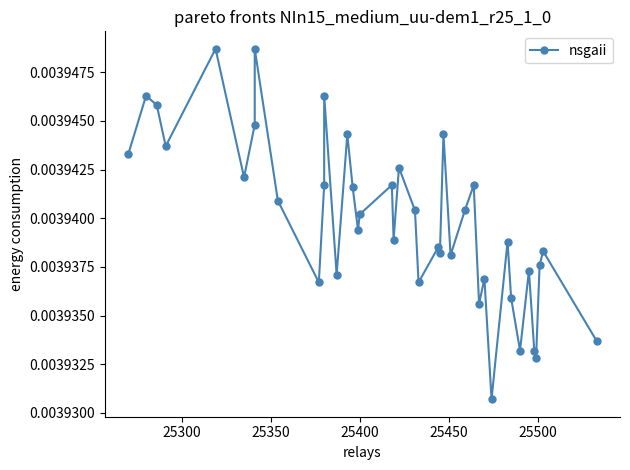

Count the number of data series in this chart.

1